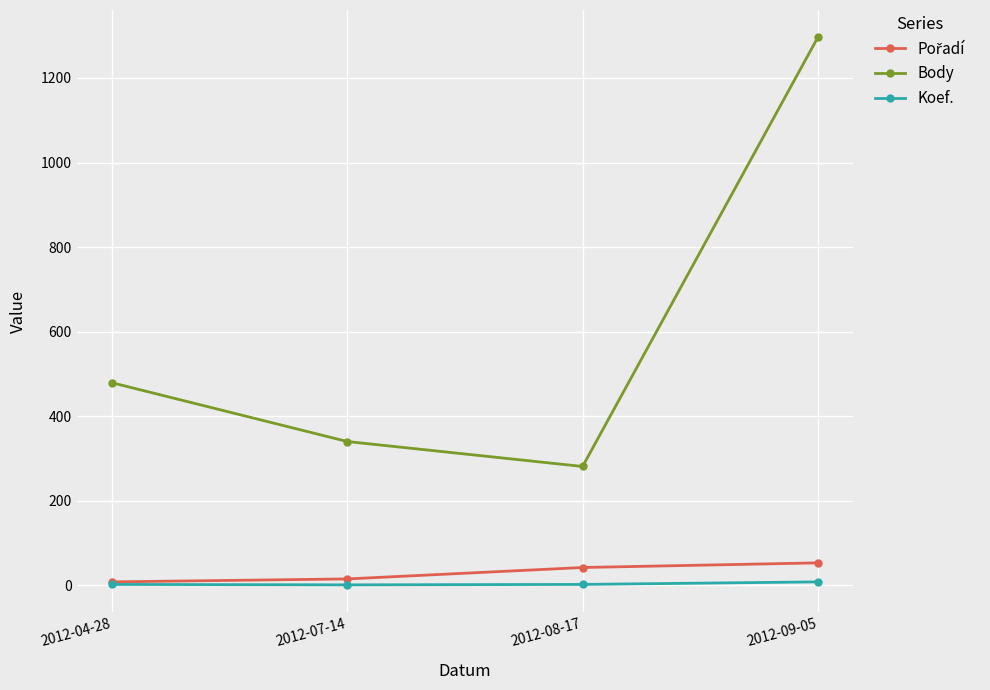

The Body series shows 806 at 2012-04-28. True or false?

False